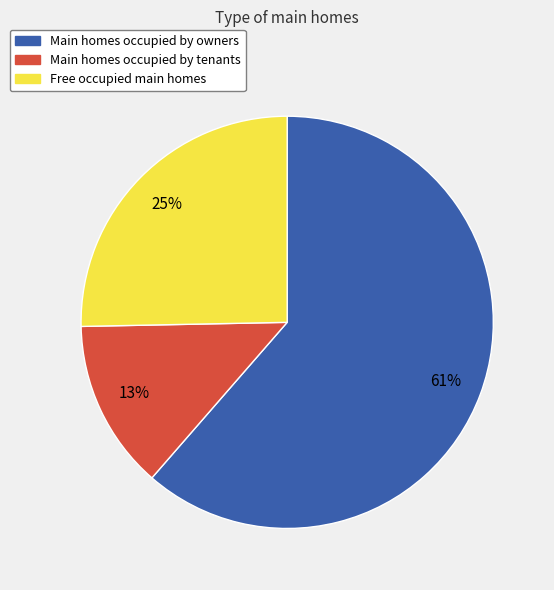

To the nearest percent, what is the difference between the Main homes occupied by tenants and Free occupied main homes slice percentages?

12%